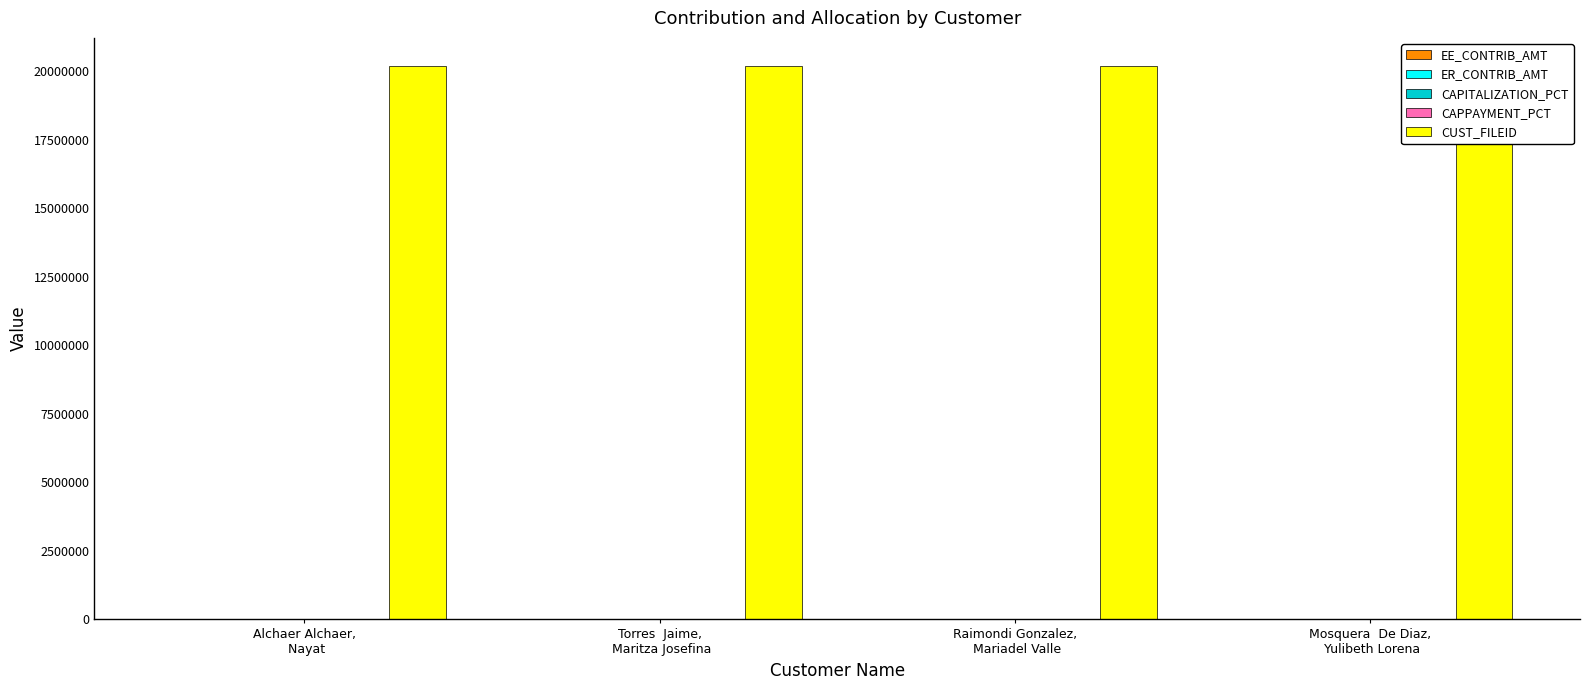

How many distinct data groups are displayed?

5